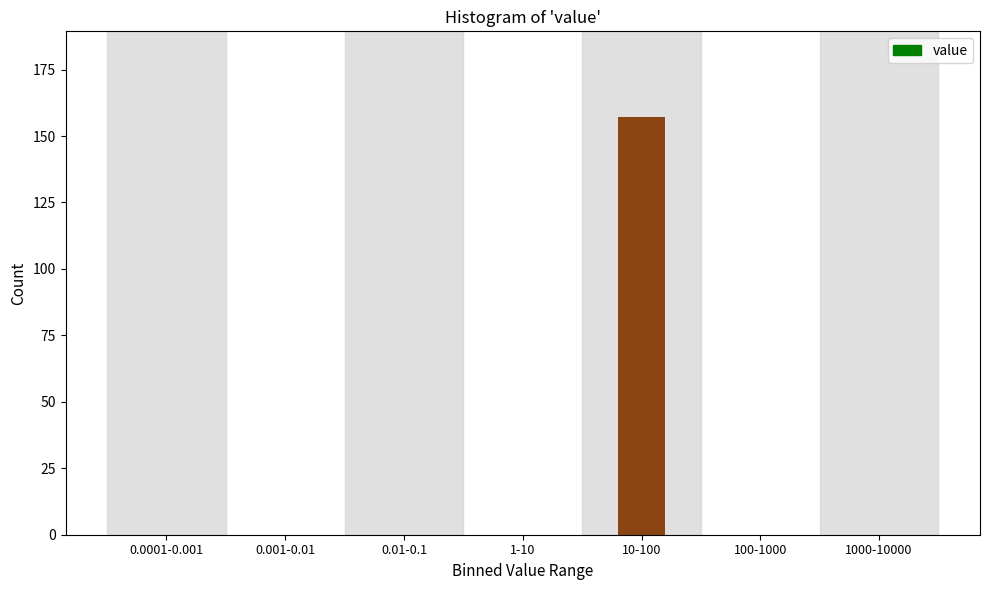

Reading right to left, transcribe all the data shown in this chart.

1000-10000=0	100-1000=0	10-100=157	1-10=0	0.01-0.1=0	0.001-0.01=0	0.0001-0.001=0